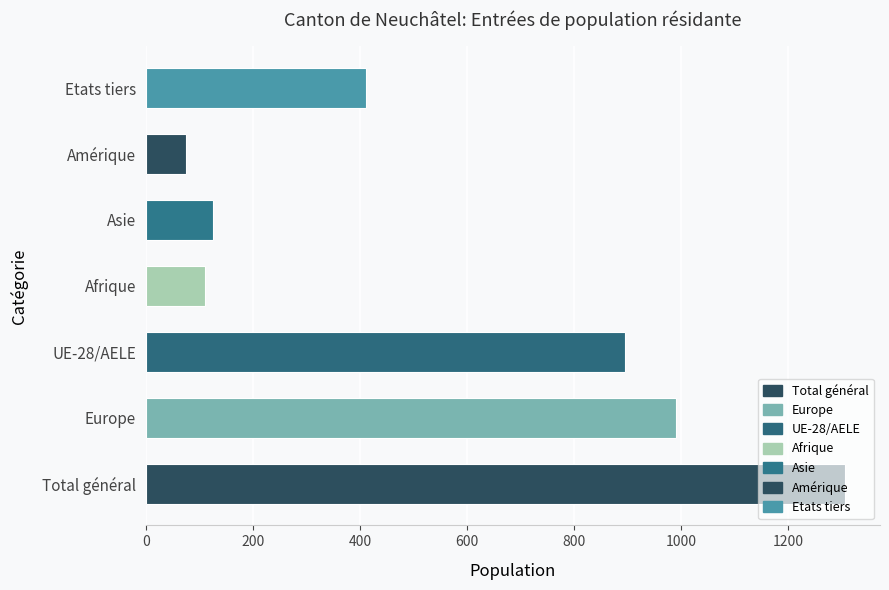

Which category has the lowest value across all series?

Amérique